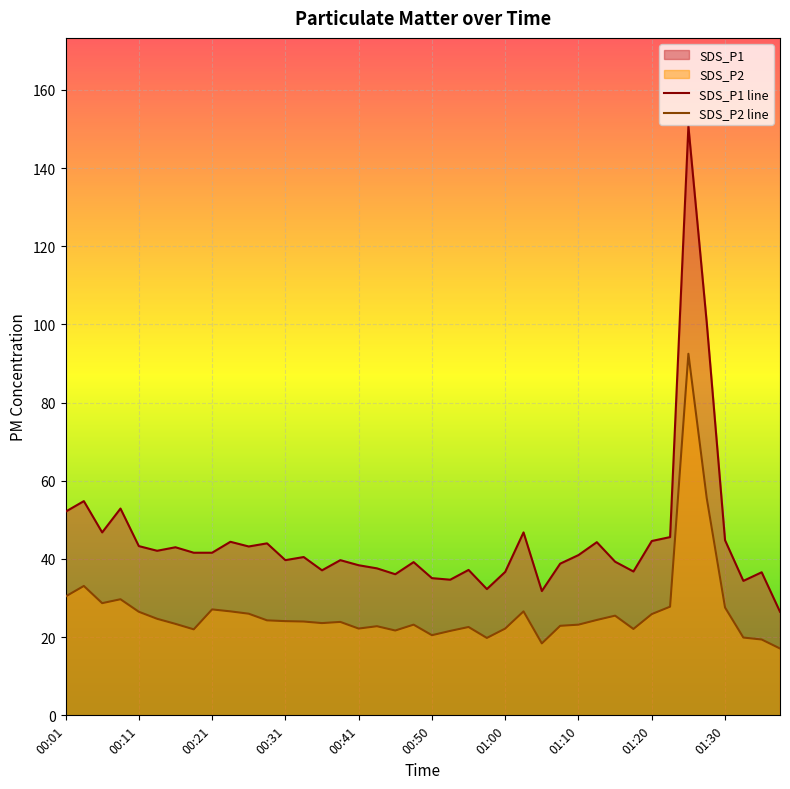

What is the lowest value of the SDS_P1 line series?

26.5